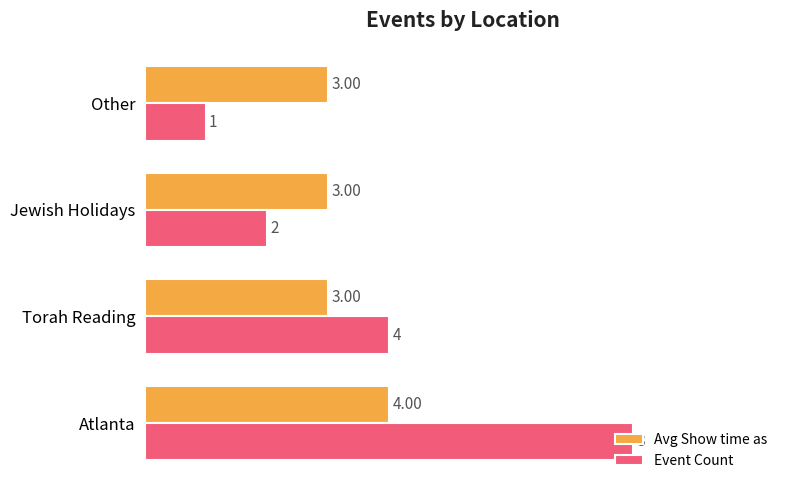

List the series in order of their overall mean, highest first.

Event Count, Avg Show time as